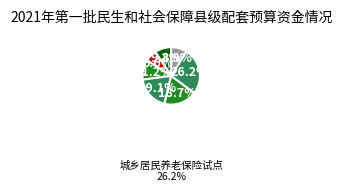

Rank the categories by value from highest to lowest.

城乡居民养老保险试点, 城乡居民医疗保险县级配套资金, 高龄老人生活保健金, 义务兵家庭优待金, 残疾人生活补贴和护理费, 自主就业退役士兵一次性经济补助, 村医基本医疗服务, 公立医院改革基本药物补偿, 公立医院改革服务调价补偿, 基本公共卫生服务均等化, 免费产前筛查和新生儿疾病筛查项目资金, 基层医疗卫生机构实施基本药物补偿, 伤残军人医疗费